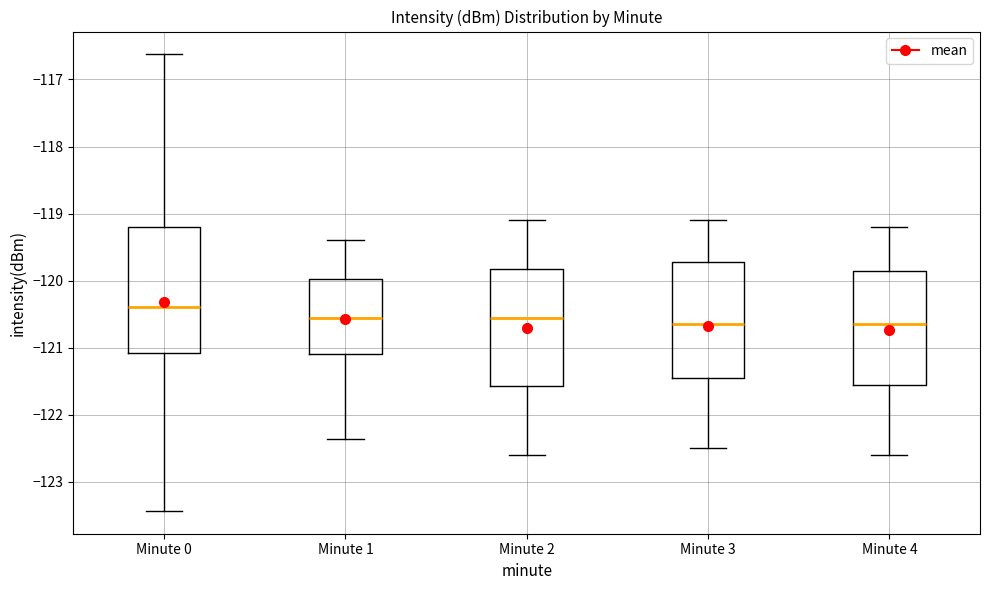

Reading left to right, transcribe this box plot: for each box, give where its median line is, the range the box spans, and where its two whiskers end, as read against the y-axis. The values are not printed on the chart, so give them approximately, as read against the axis.

Minute 0: median -120.4, box -121.1 to -119.2, whiskers -123.4 to -116.6
Minute 1: median -120.6, box -121.1 to -120.0, whiskers -122.4 to -119.4
Minute 2: median -120.5, box -121.6 to -119.8, whiskers -122.6 to -119.1
Minute 3: median -120.6, box -121.4 to -119.7, whiskers -122.5 to -119.1
Minute 4: median -120.6, box -121.5 to -119.8, whiskers -122.6 to -119.2